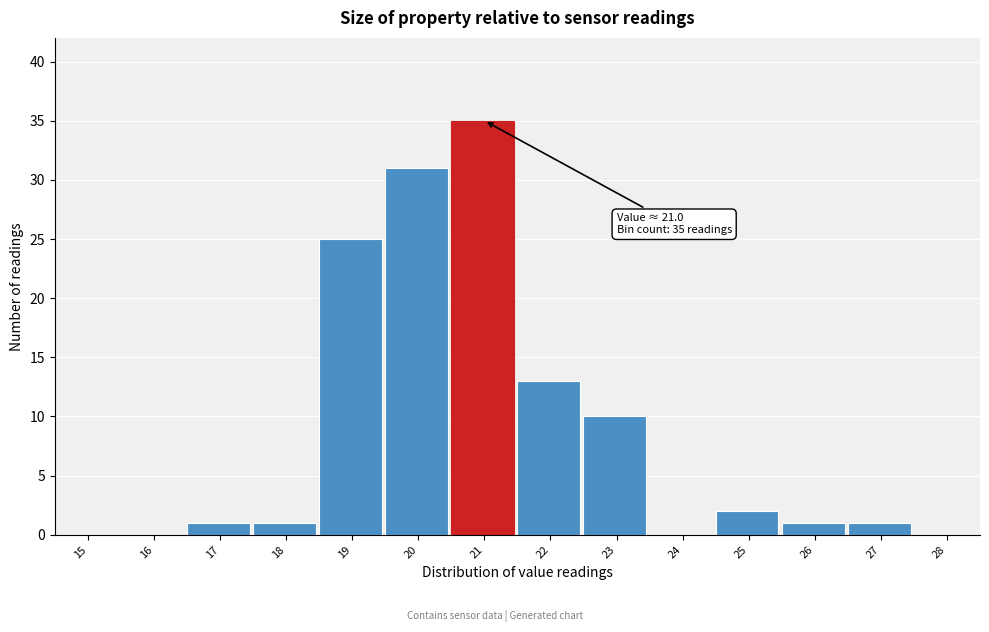

Reading left to right, transcribe all the data shown in this chart.

15=0	16=0	17=1	18=1	19=25	20=31	21=35	22=13	23=10	24=0	25=2	26=1	27=1	28=0